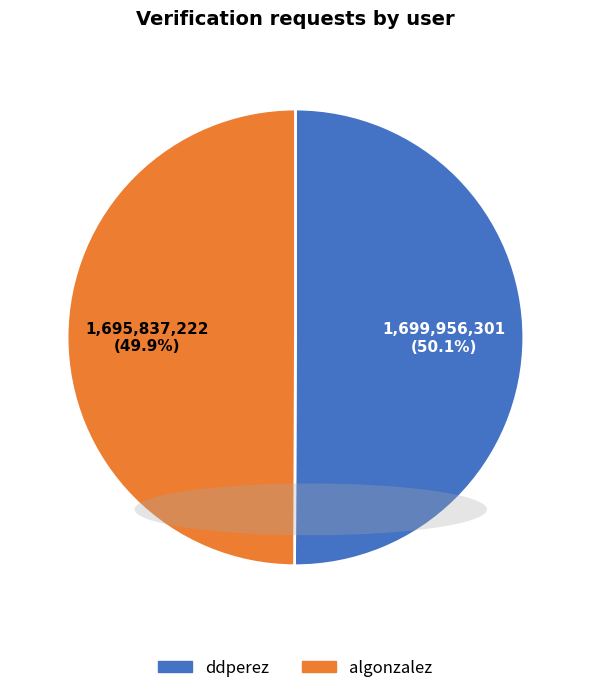

What percentage is the algonzalez slice, to the nearest percent?

50%